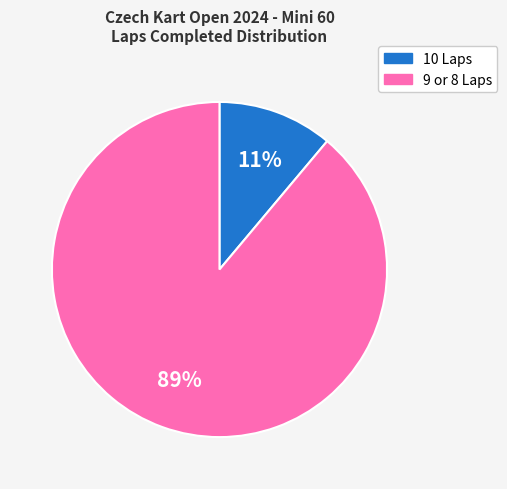

To the nearest percent, what is the difference between the largest and smallest slice percentages?

78%